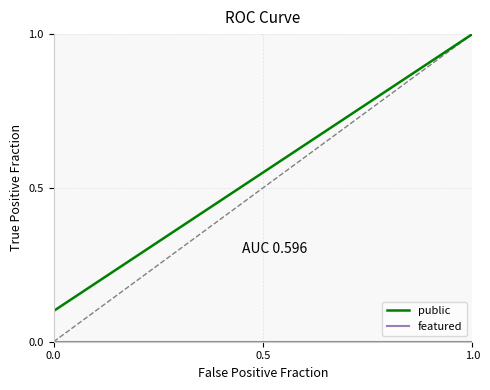

True or false: public and featured intersect in this chart.

False